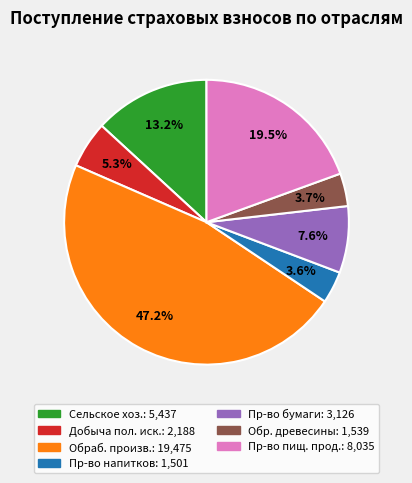

Is there a majority slice in this chart?

No